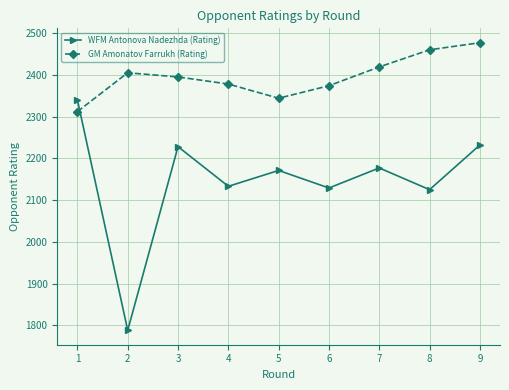

What are all the series names shown in the legend?

WFM Antonova Nadezhda (Rating), GM Amonatov Farrukh (Rating)